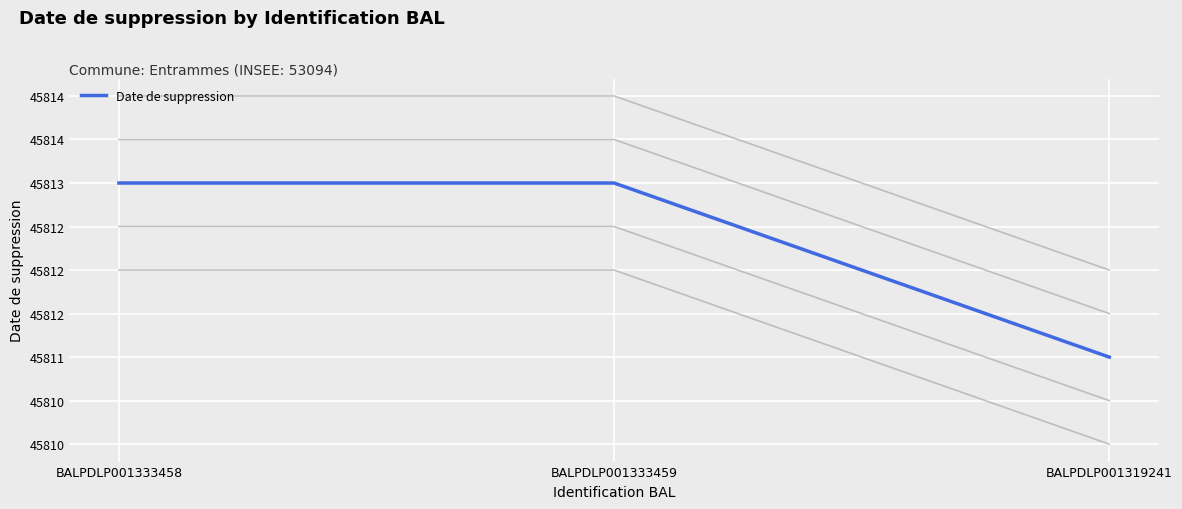

What is the minimum value shown in the chart?

45811